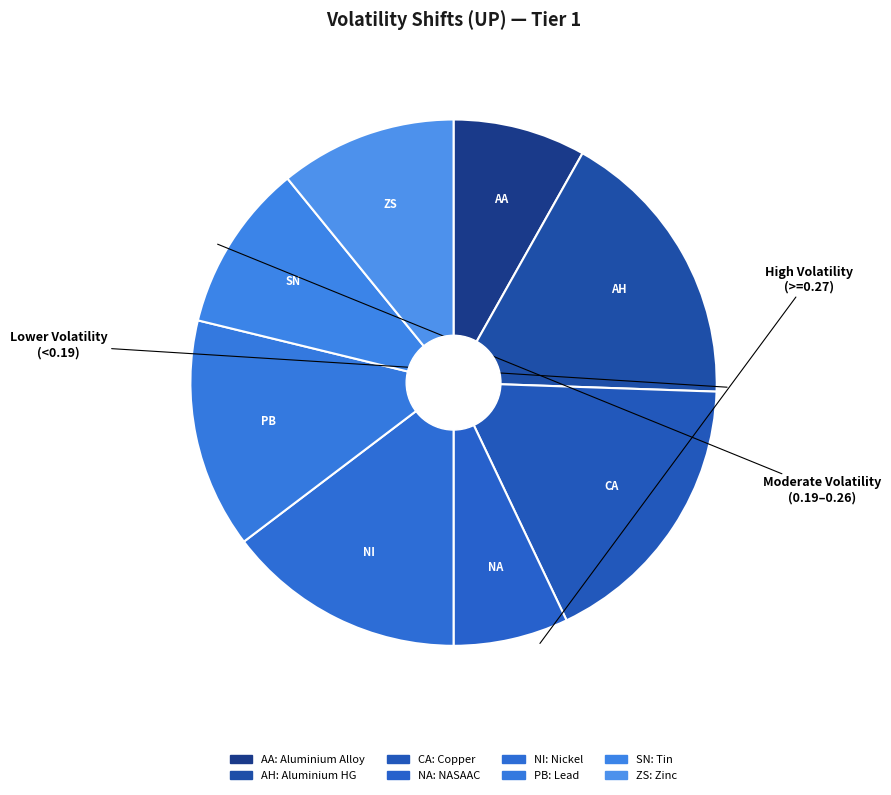

Which has a higher value, ZS or CA?

CA